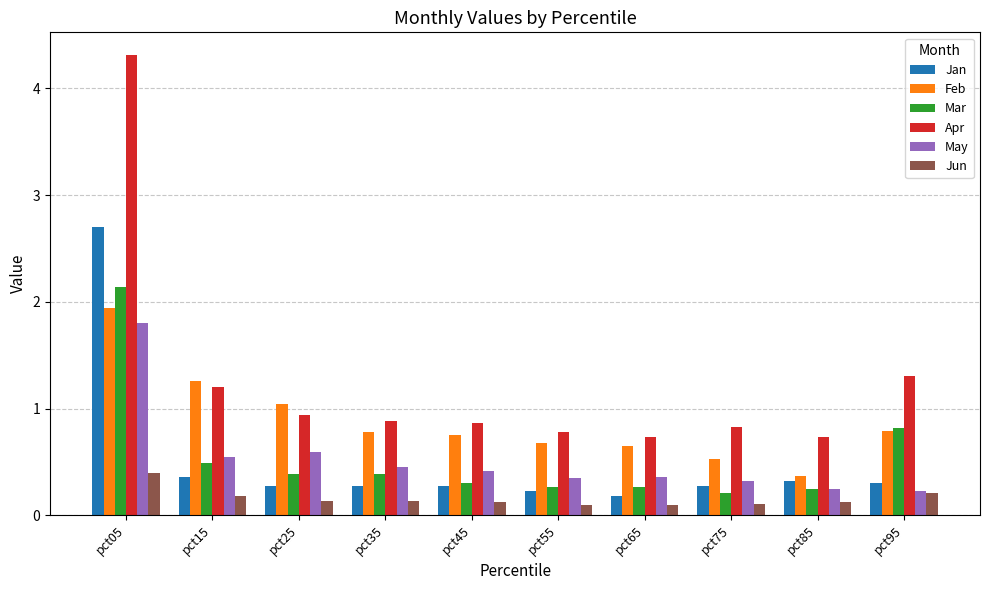

Which series has the widest spread of values?

Apr